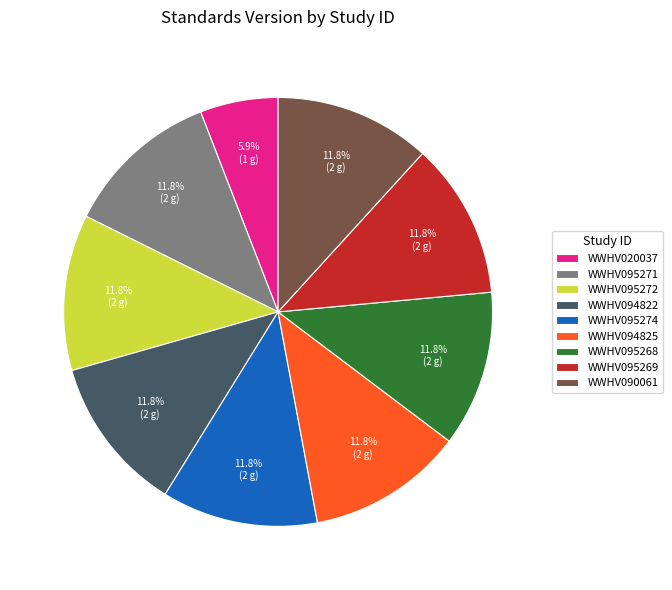

What is the ratio of the value at WWHV020037 to the value at WWHV095272?

0.5